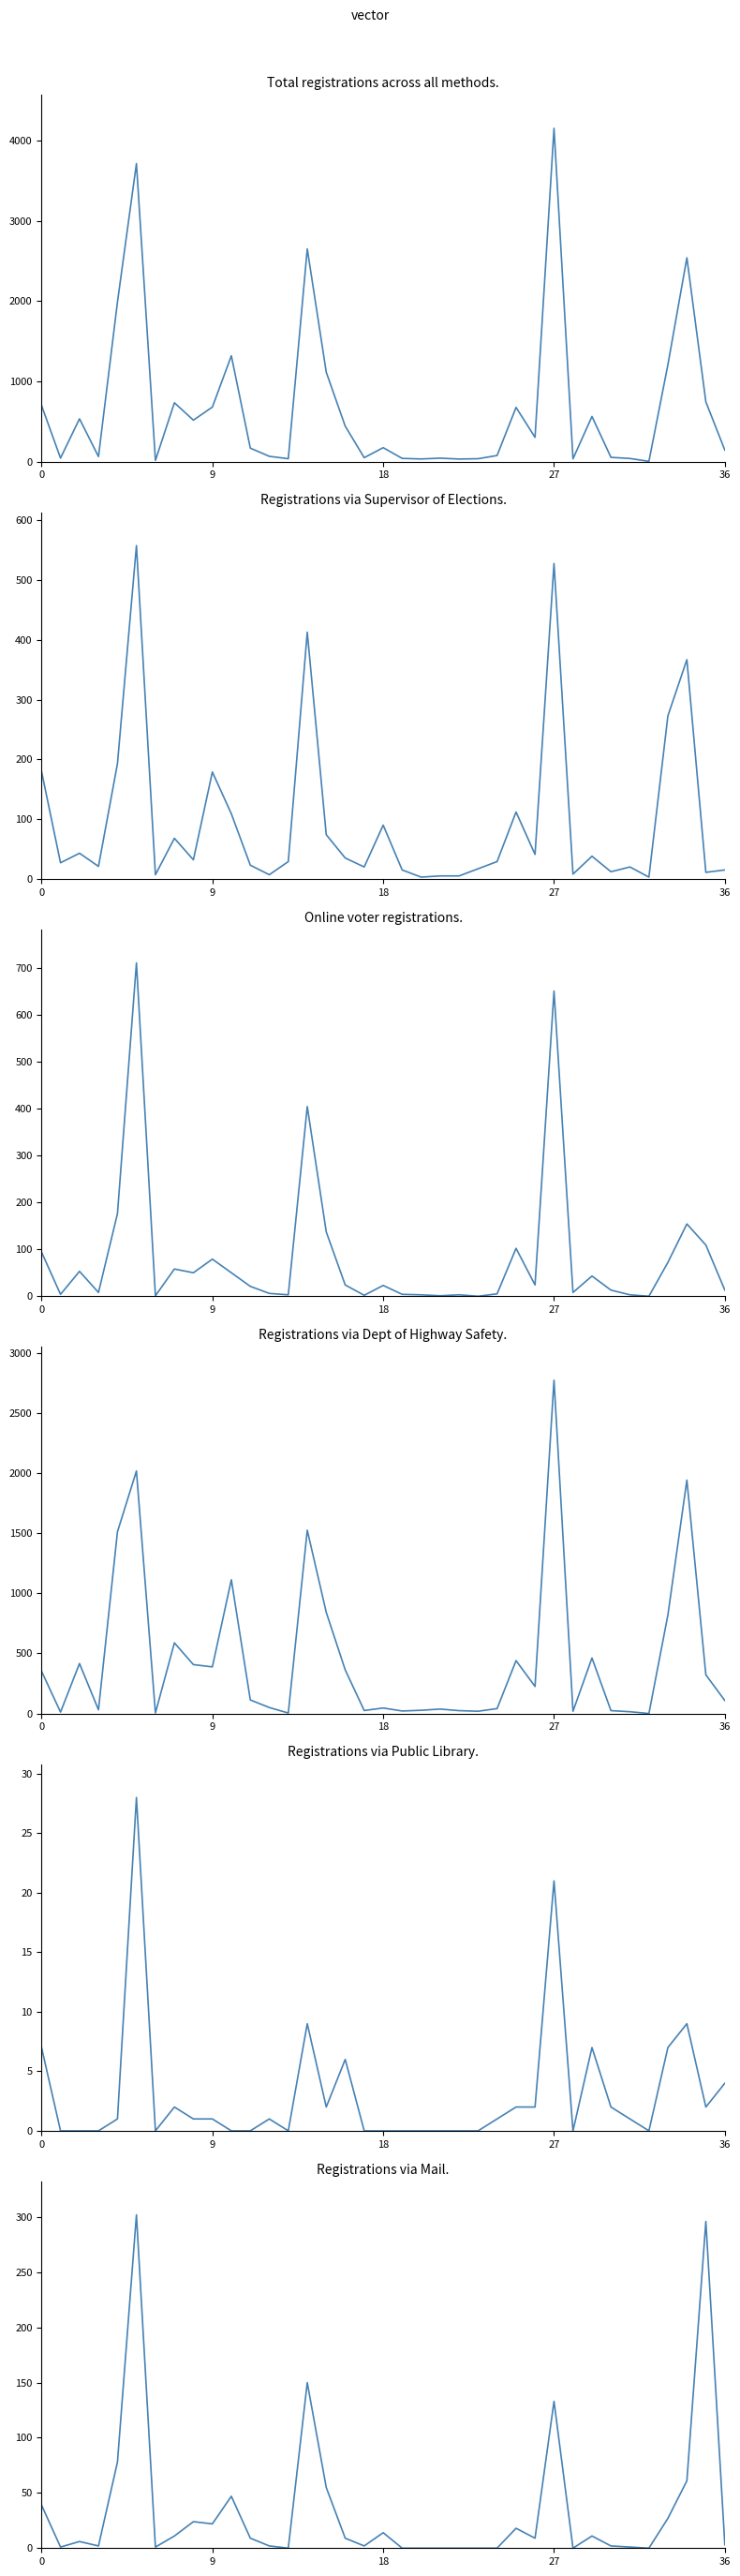

True or false: Public Library and Department Of Highway Safety cross at least once.

False